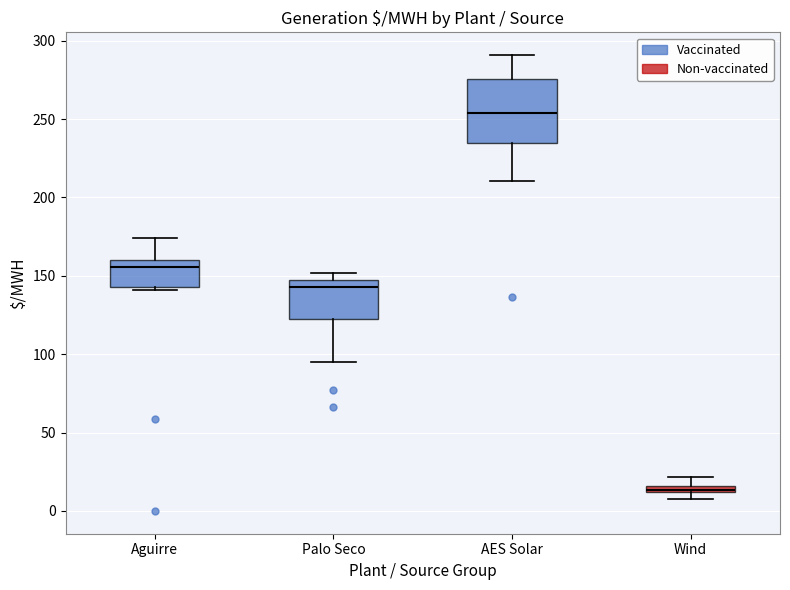

Which box is the tallest, from its lower edge to its upper edge?

AES Solar